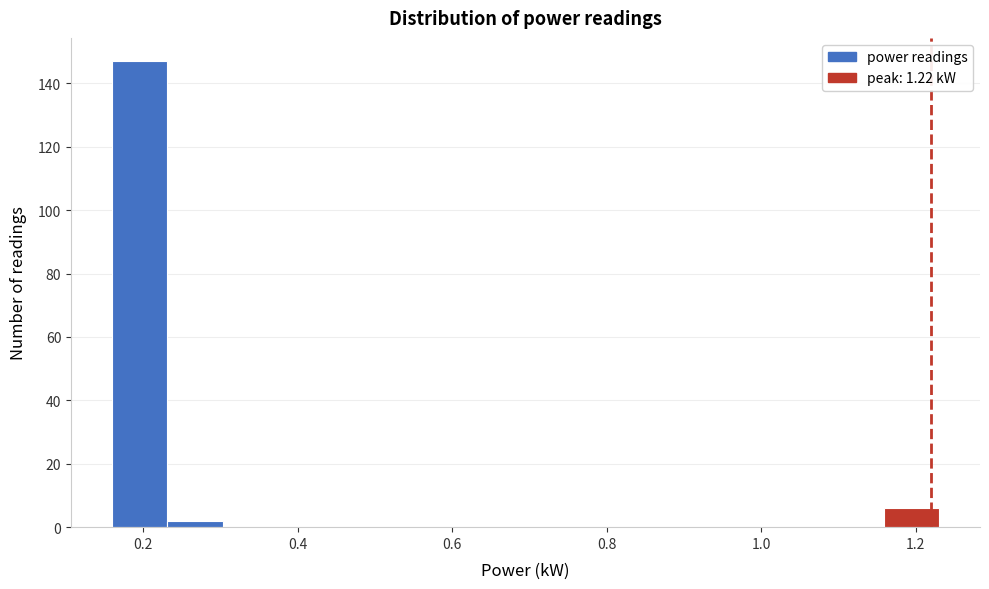

Read against the x-axis, roughly where is the centre of the tallest bar?

0.20